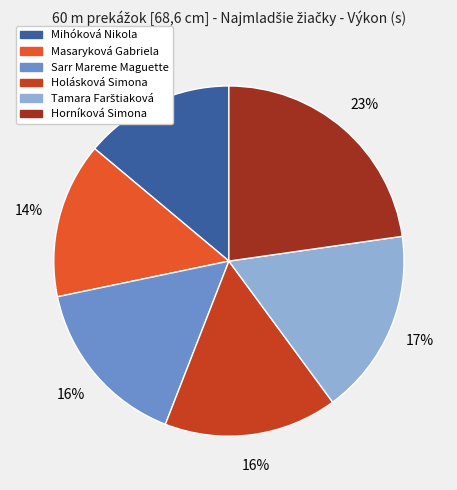

To the nearest percent, what is the combined percentage of Horníková Simona and Sarr Mareme Maguette?

39%